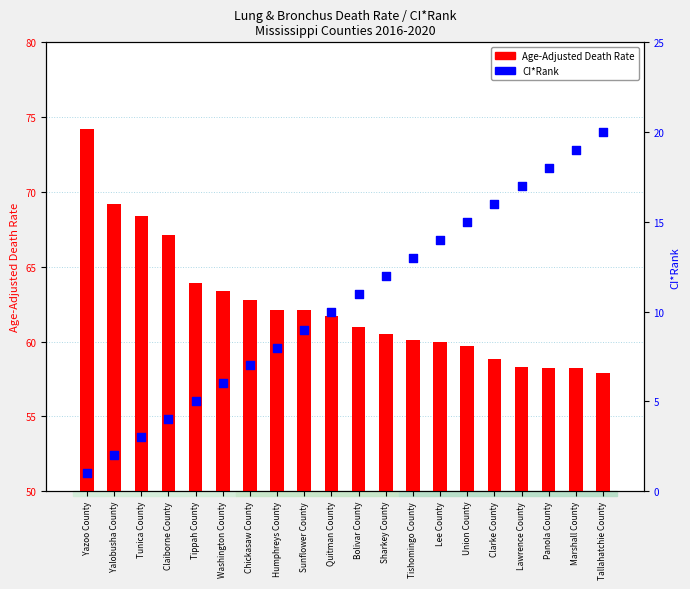

Which series has the largest total across all categories?

Age-Adjusted Death Rate